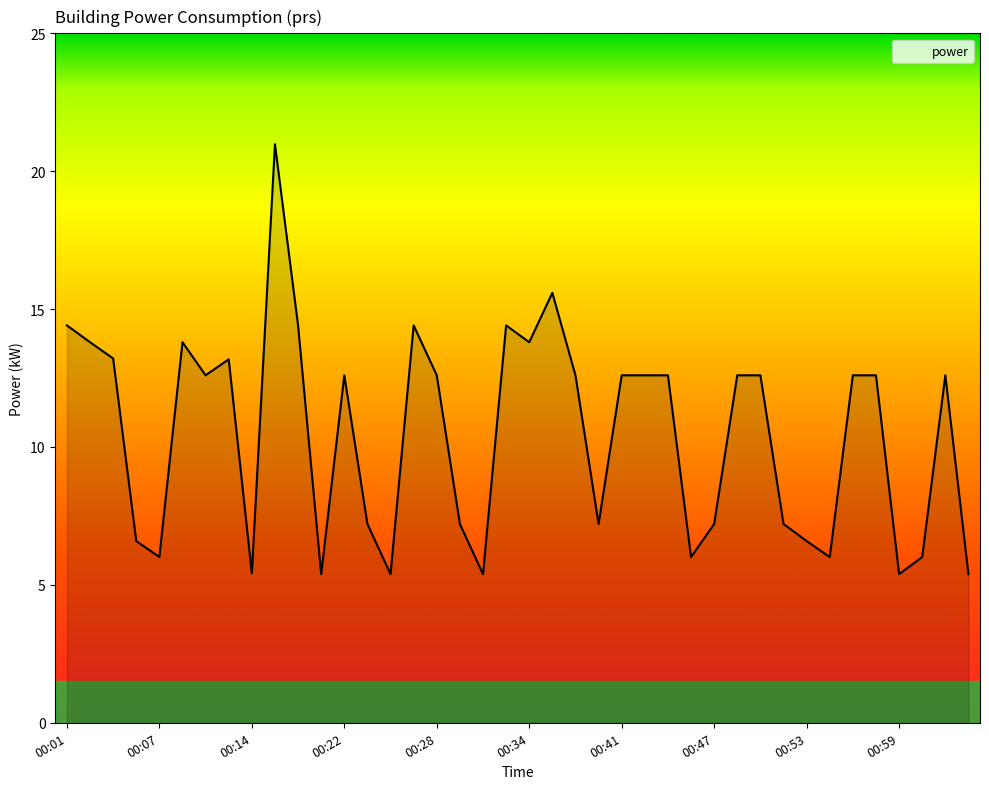

Reading left to right, transcribe all the data shown in this chart.

14.4	13.8	13.2	6.6	6.0	13.8	12.6	13.2	5.4	21.0	14.4	5.4	12.6	7.2	5.4	14.4	12.6	7.2	5.4	14.4	13.8	15.6	12.6	7.2	12.6	12.6	12.6	6.0	7.2	12.6	12.6	7.2	6.6	6.0	12.6	12.6	5.4	6.0	12.6	5.4